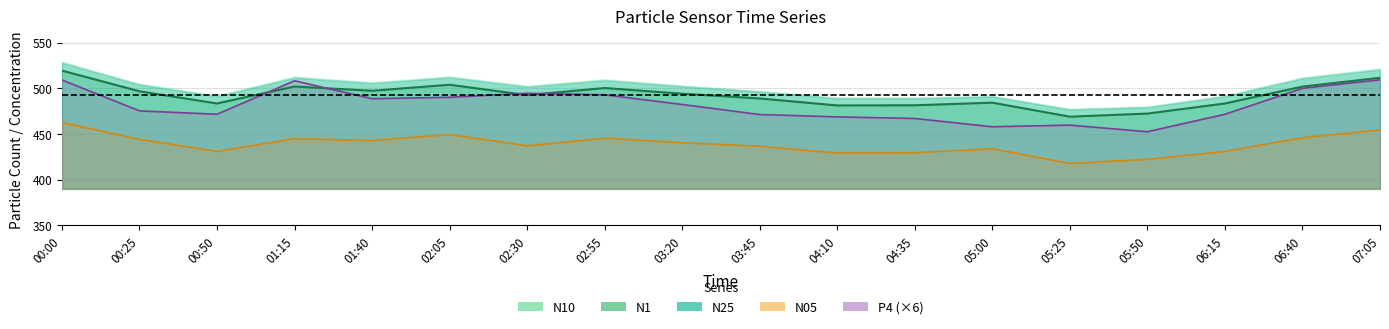

At which category is the sum across all series the highest?

00:00